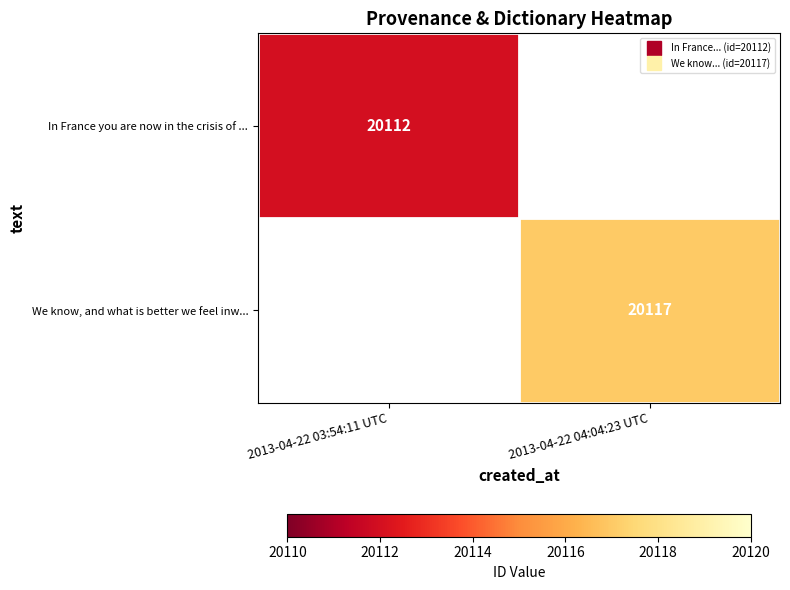

Between 2013-04-22 03:54:11 UTC and 2013-04-22 04:04:23 UTC, which is larger?

2013-04-22 04:04:23 UTC